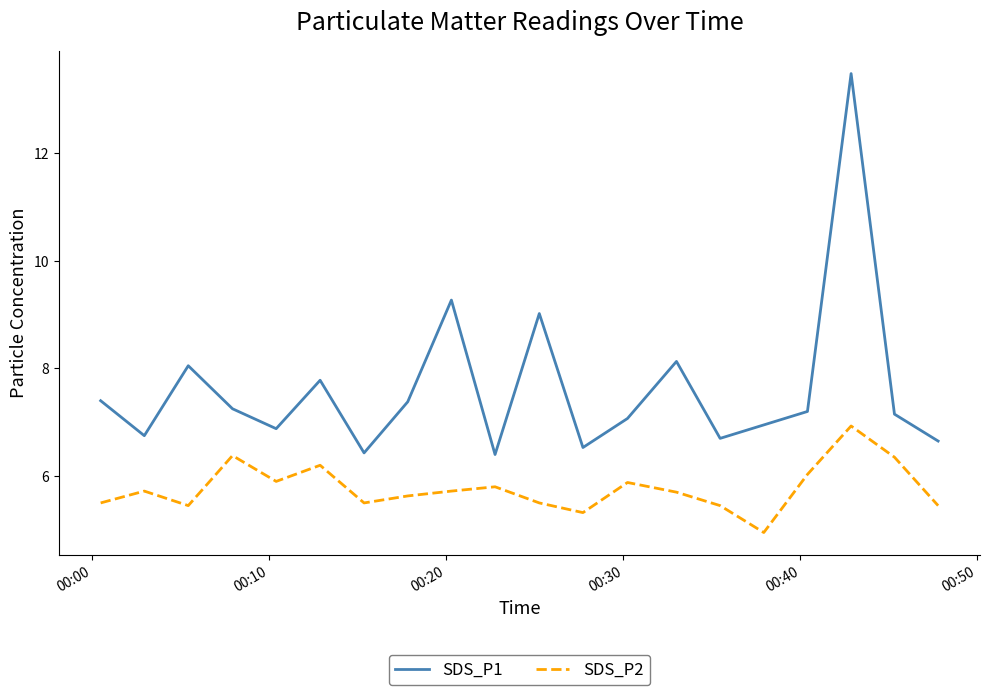

True or false: SDS_P2 and SDS_P1 cross at least once.

False